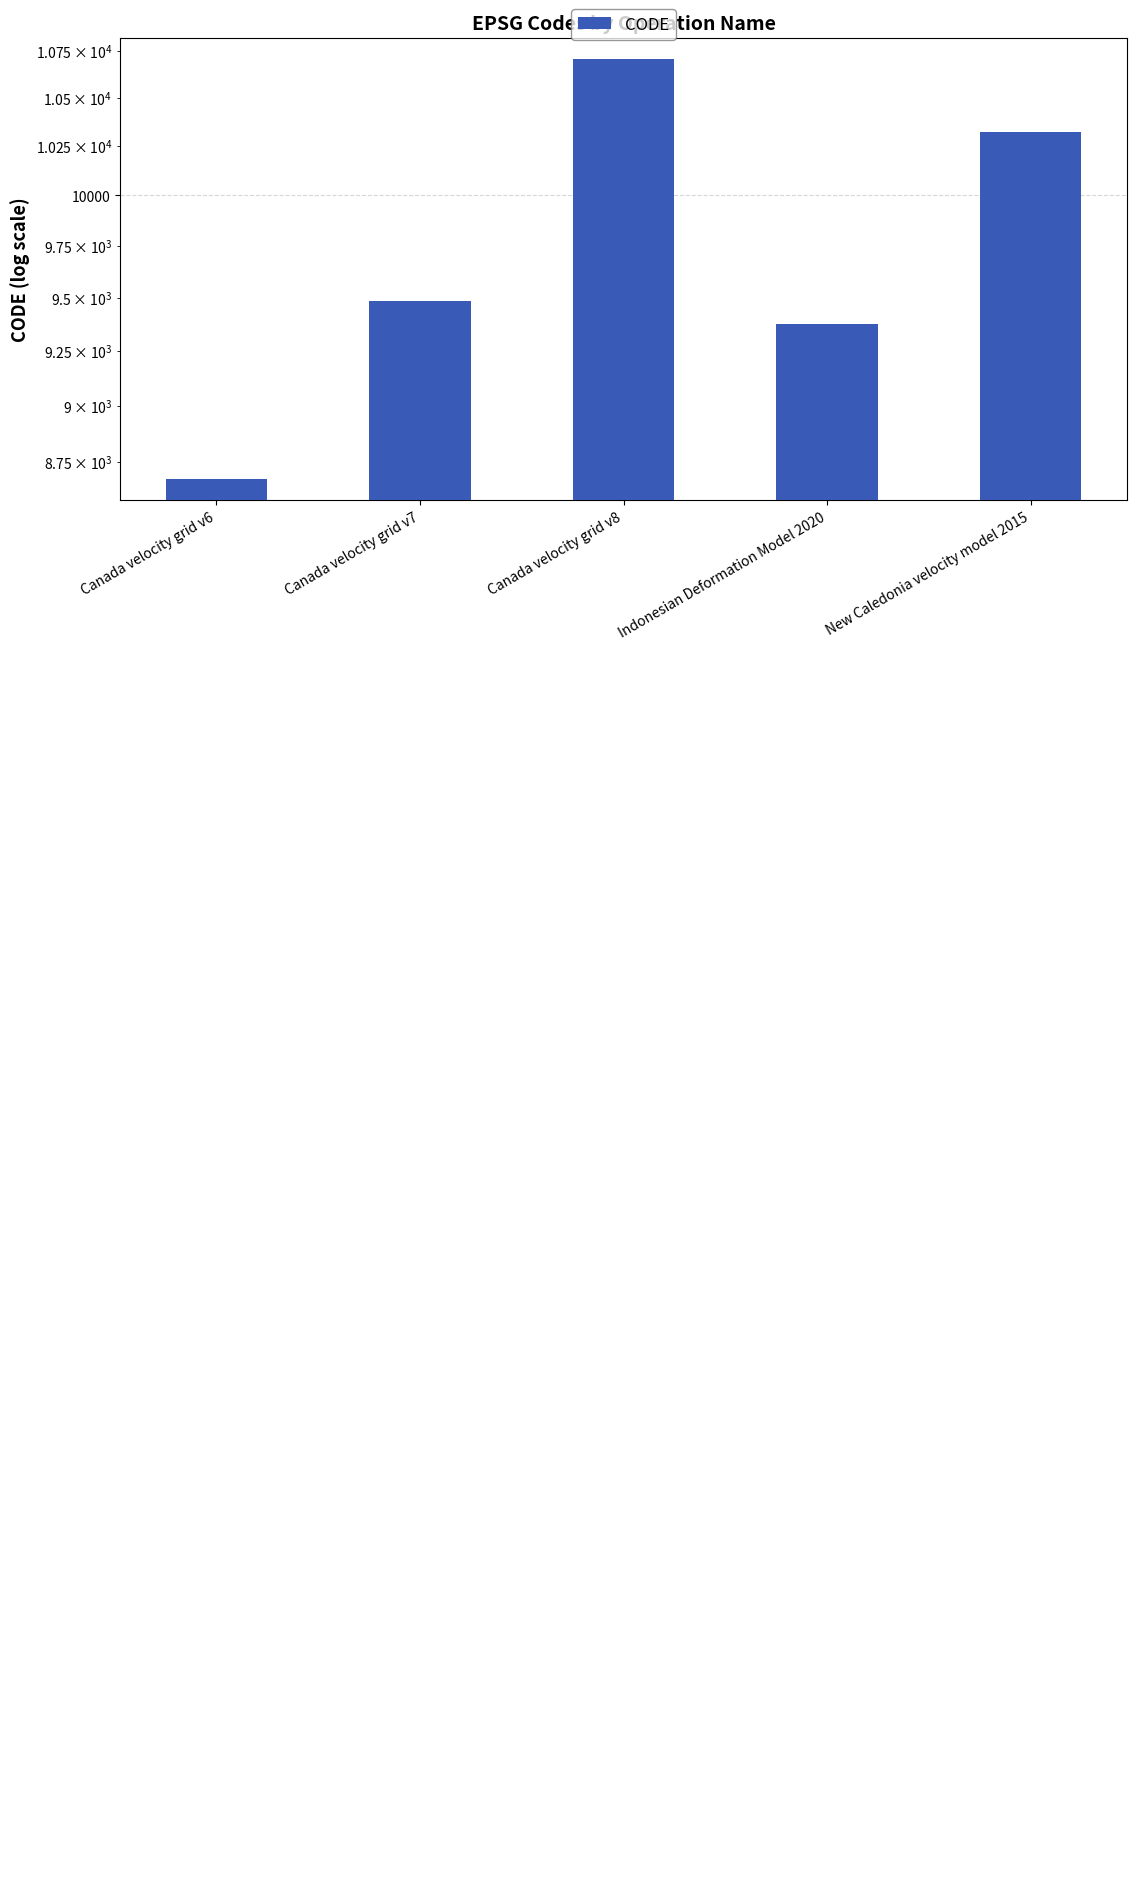

Reading left to right, what are all the values shown in this chart?

Canada velocity grid v6=8676	Canada velocity grid v7=9483	Canada velocity grid v8=10707	Indonesian Deformation Model 2020=9375	New Caledonia velocity model 2015=10323